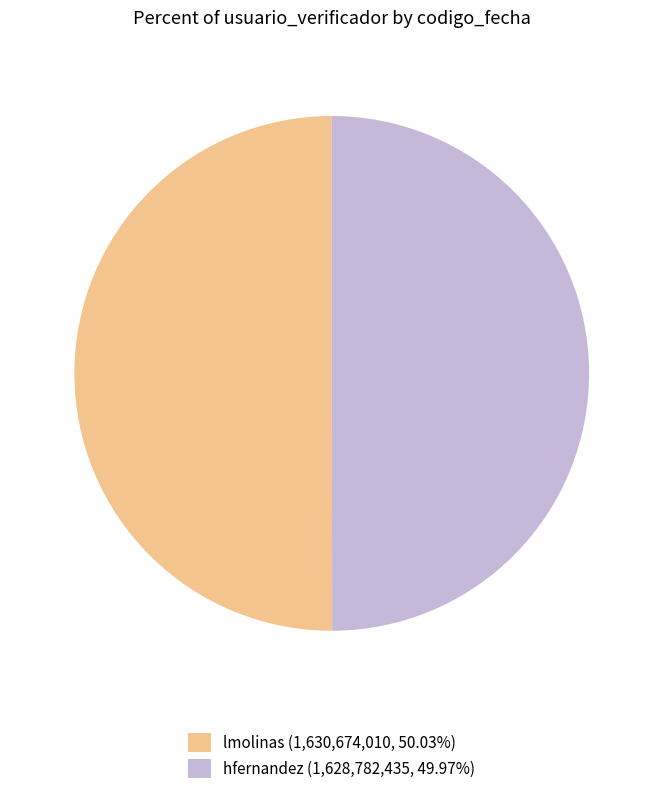

Do lmolinas and hfernandez together represent more than half of the pie?

Yes